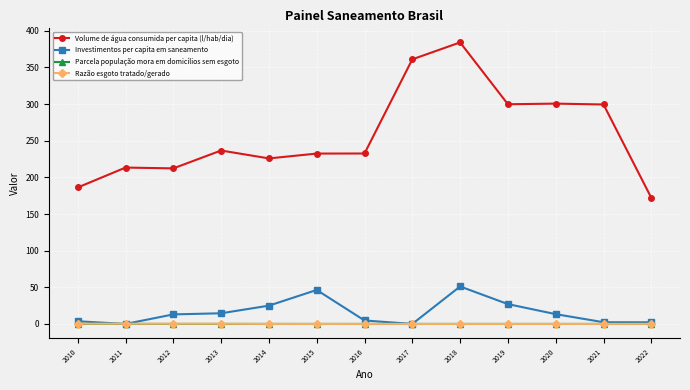

What are all the series names shown in the legend?

Volume de água consumida per capita (l/hab/dia), Investimentos per capita em saneamento, Parcela população mora em domicílios sem esgoto, Razão esgoto tratado/gerado